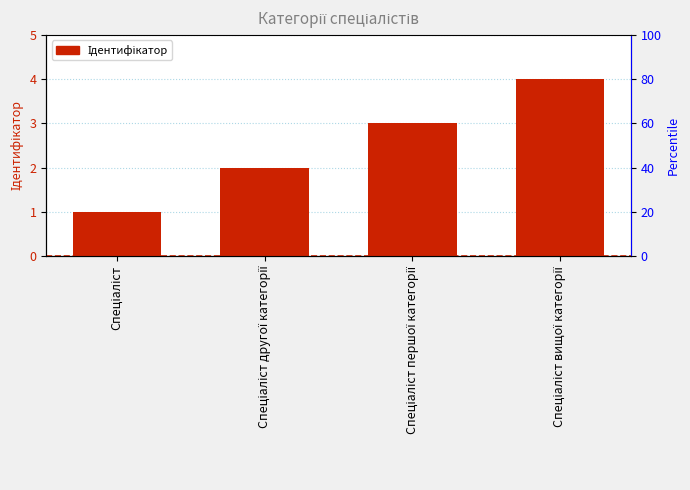

What is the difference between the maximum and minimum values?

3